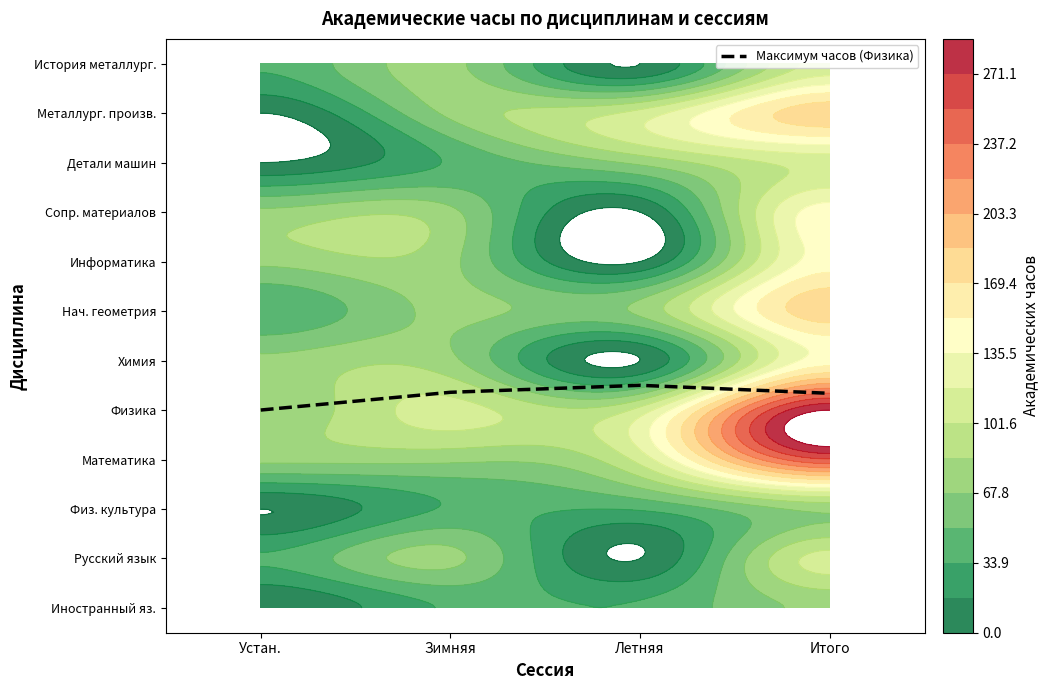

List the labels in order of value, largest first.

Летняя, Зимняя, Итого, Устан.